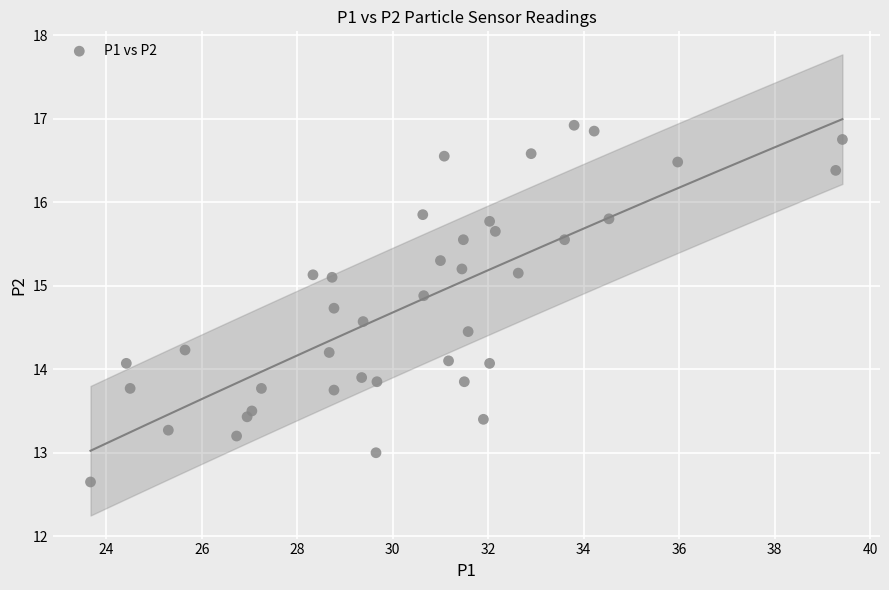

What is the range of Y values (max minus min)?

4.3